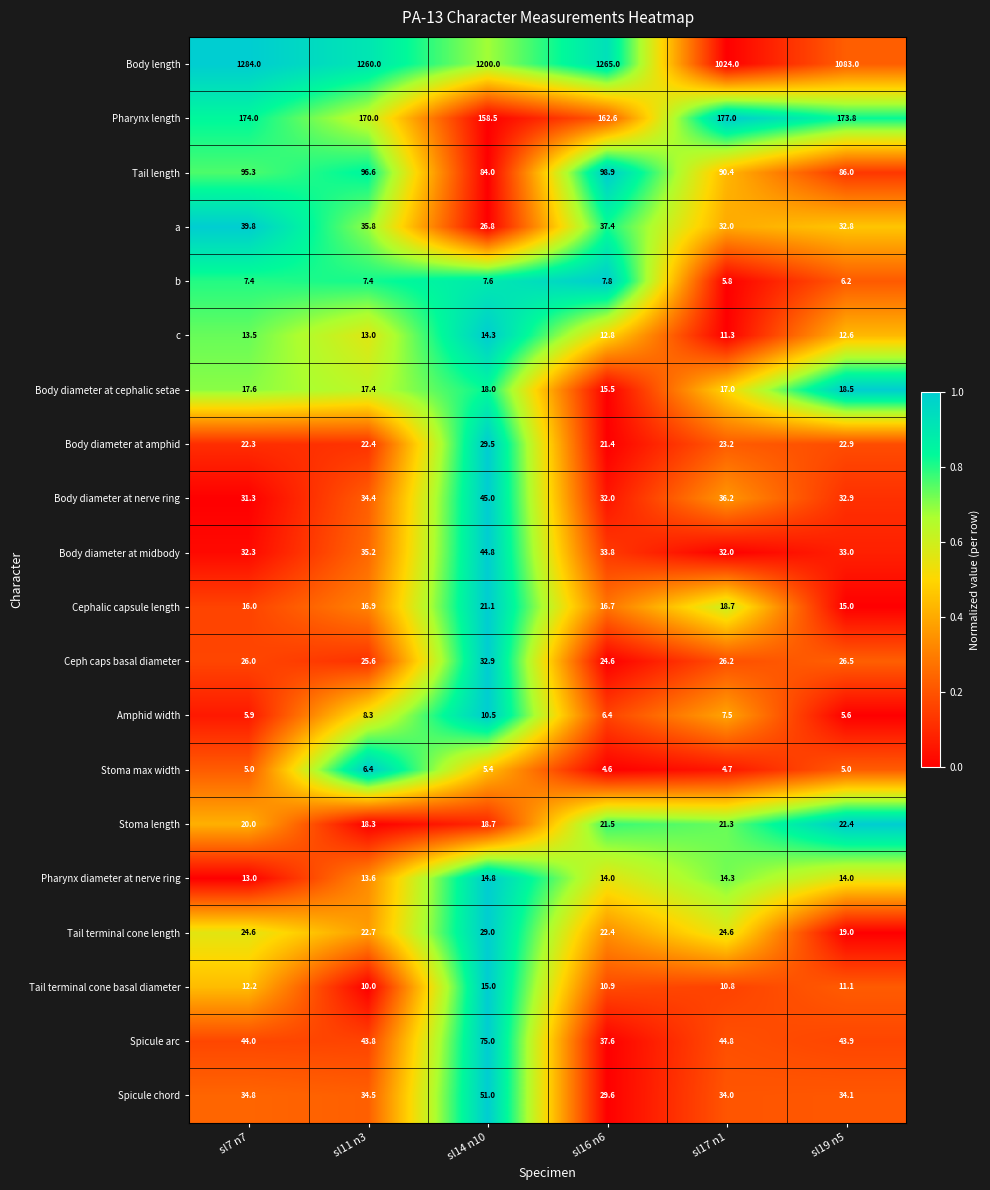

Between sl17 n1 and sl19 n5, which series saw the biggest shift?

Body length